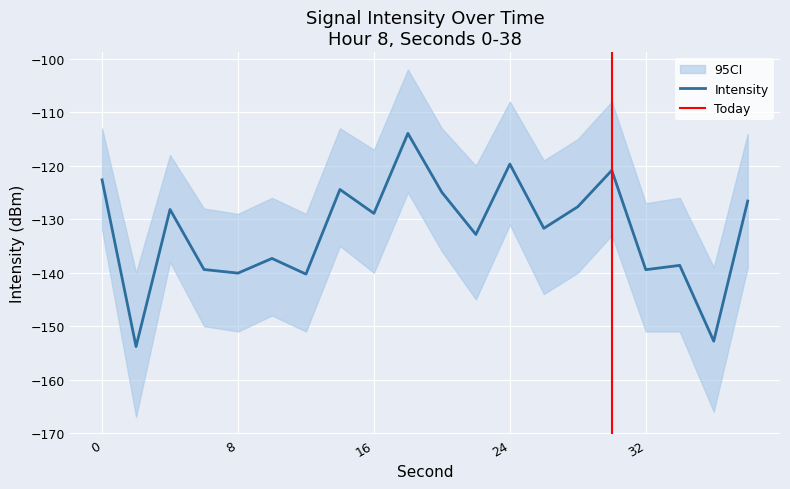

The value at 26 is -131.7. True or false?

True